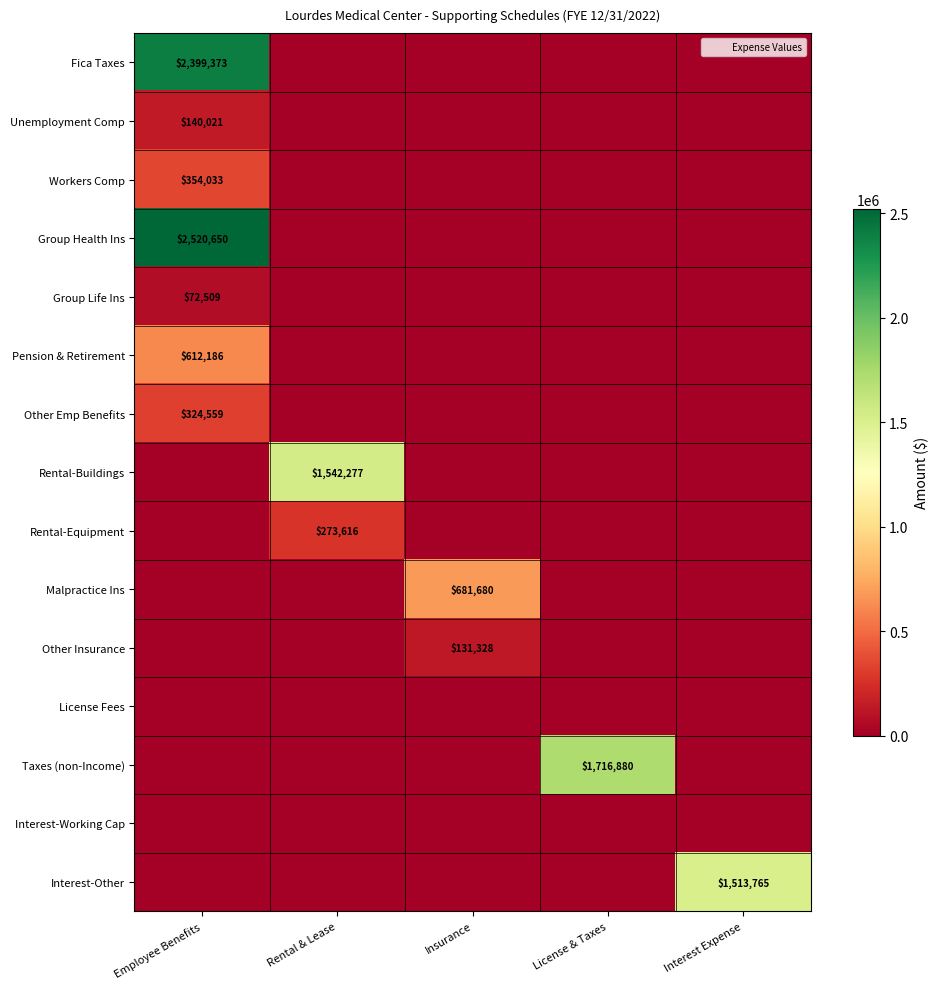

Count the number of categories in the chart.

5